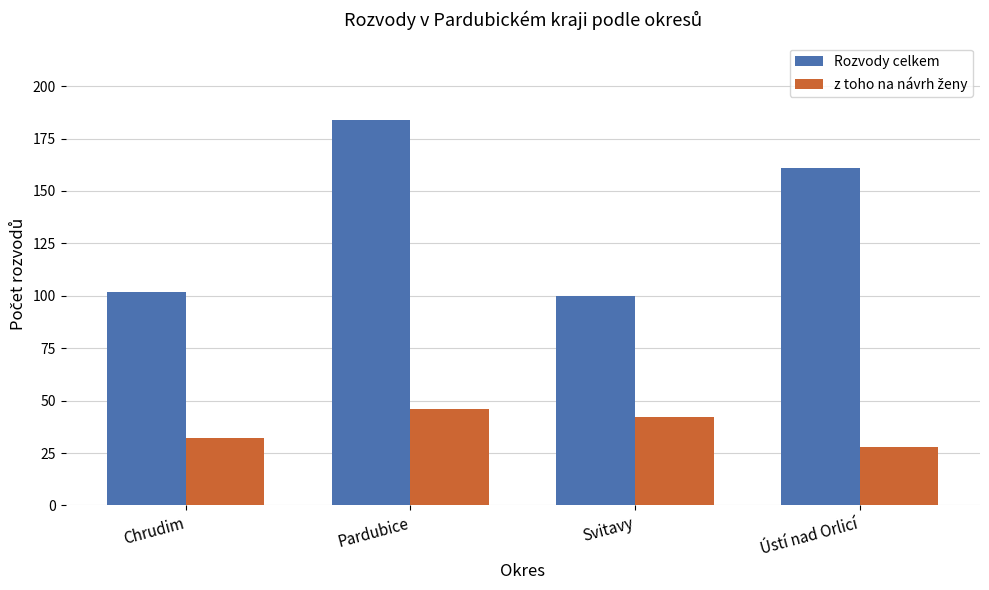

Is it true that Rozvody celkem equals 161 at Ústí nad Orlicí?

True